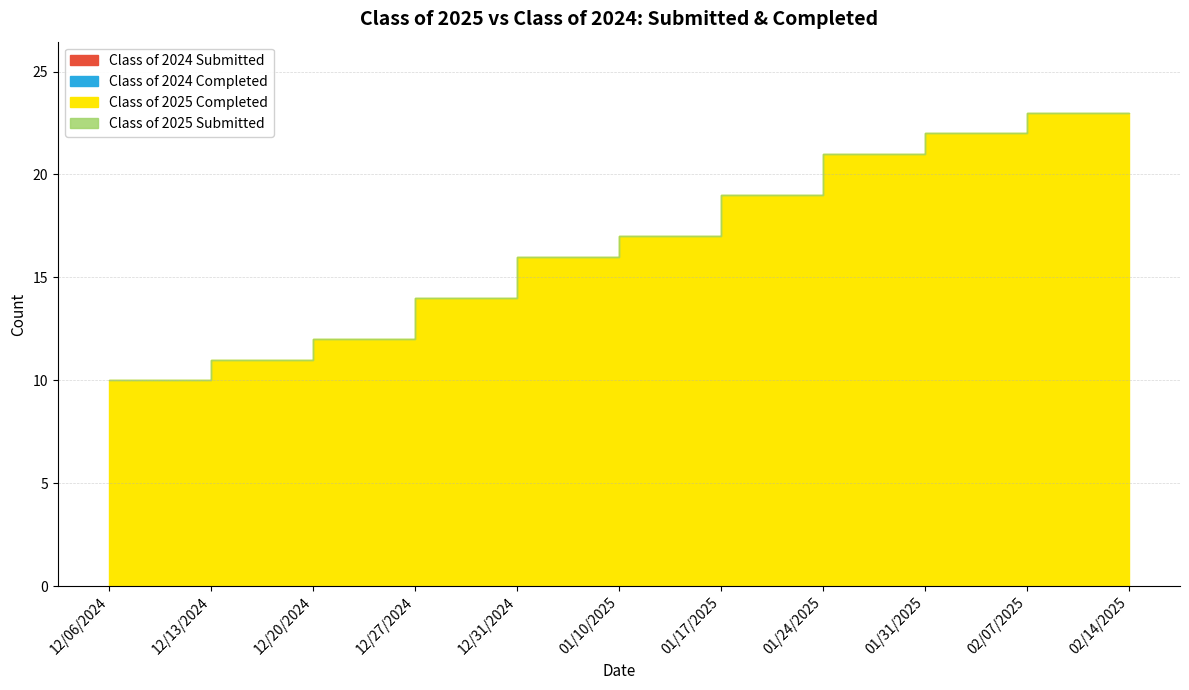

True or false: Class of 2025 Completed has a value of 16 at 02/14/2025.

False